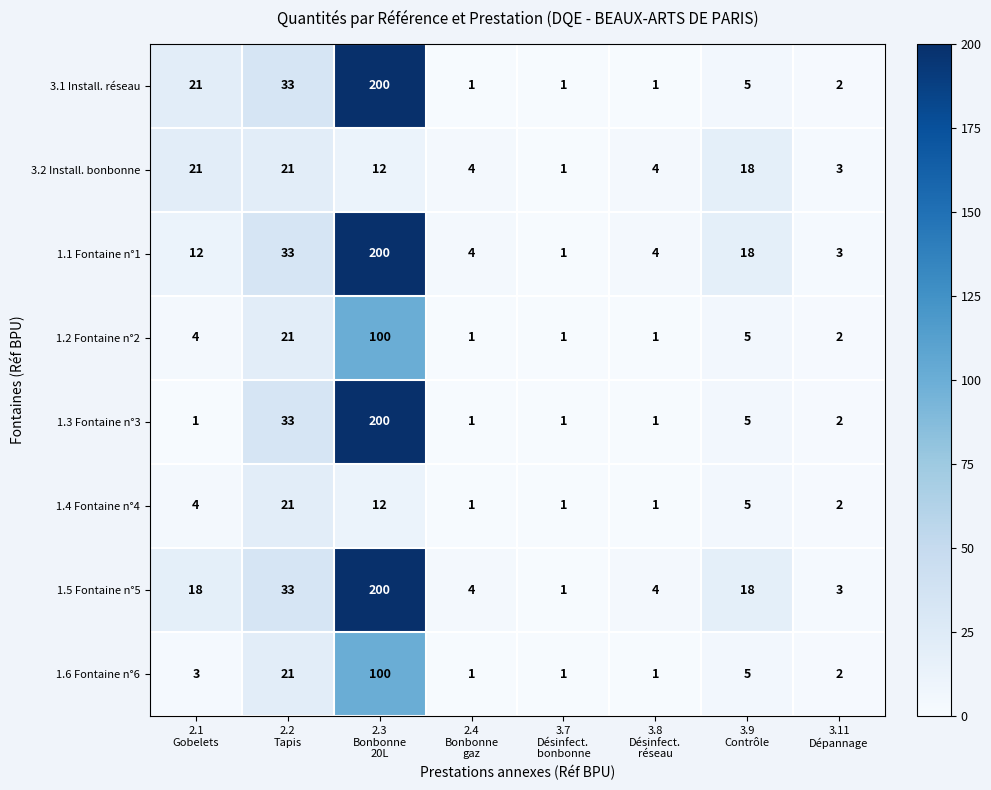

Which series has the largest total across all categories?

1.5 Fontaine n°5